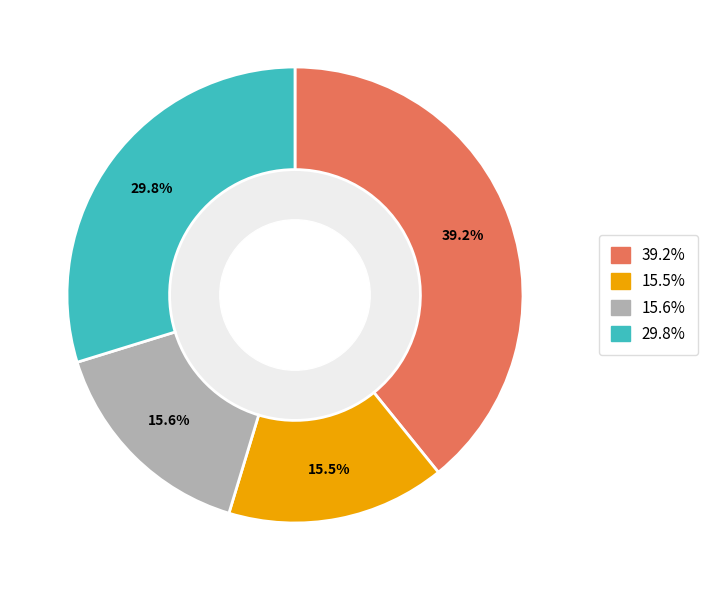

How many segments does this pie chart have?

4